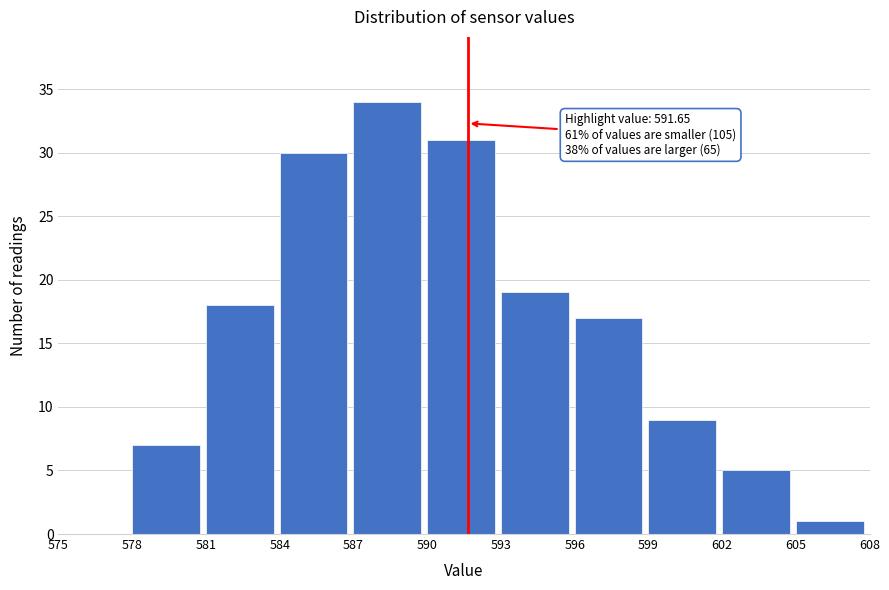

Which range on the x-axis has the tallest bar?

587 to 590